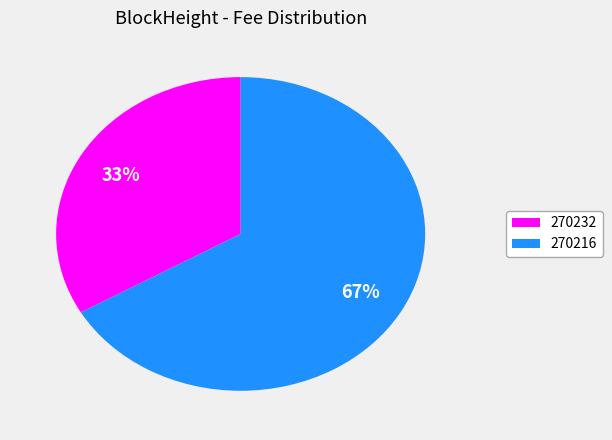

Which category has the smallest portion of the pie?

270232